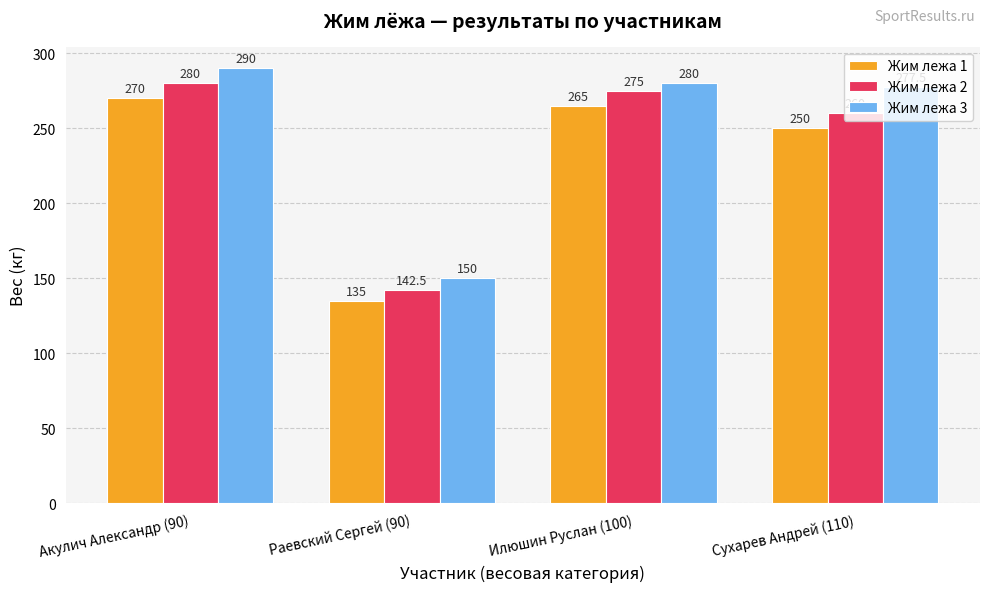

What is the approximate value of Жим лежа 2 at Илюшин Руслан (100)?

275.0